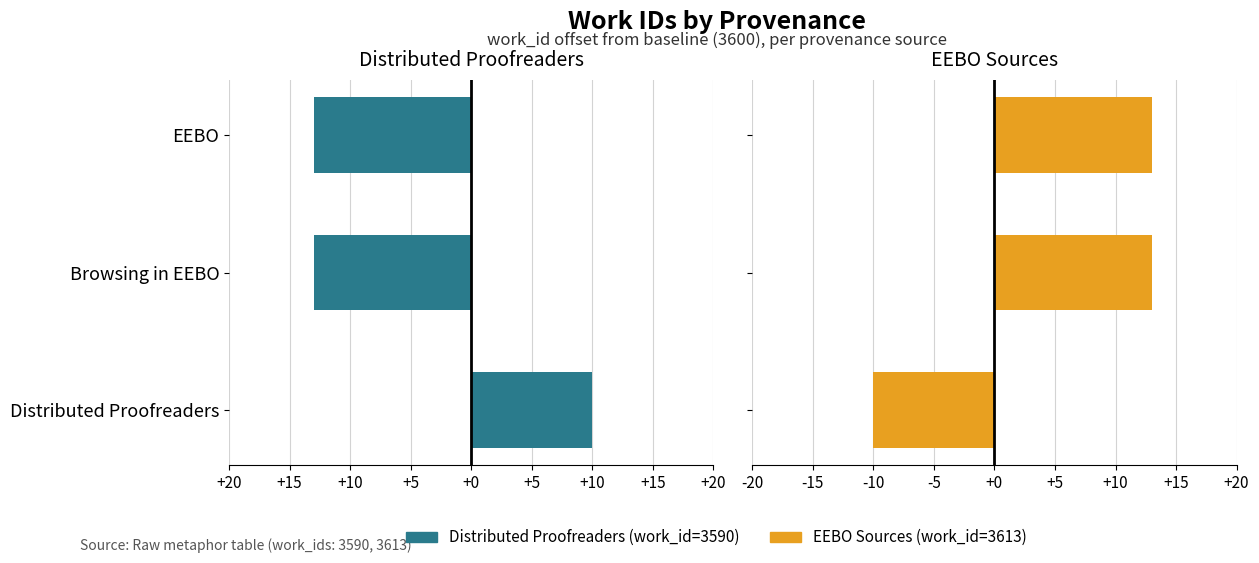

What are all the series names shown in the legend?

Distributed Proofreaders, EEBO Sources